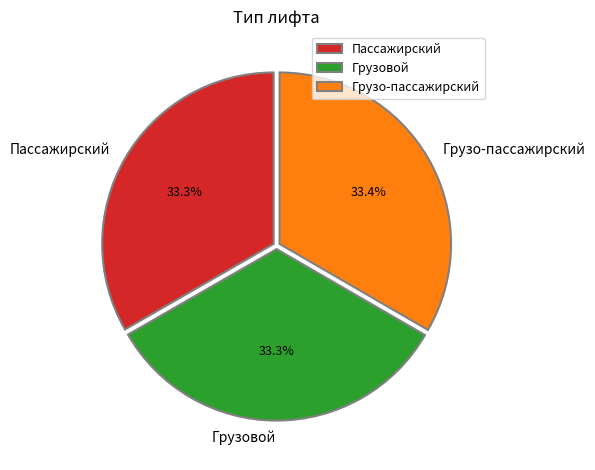

What is the ratio of the value at Грузо-пассажирский to the value at Пассажирский?

1.0